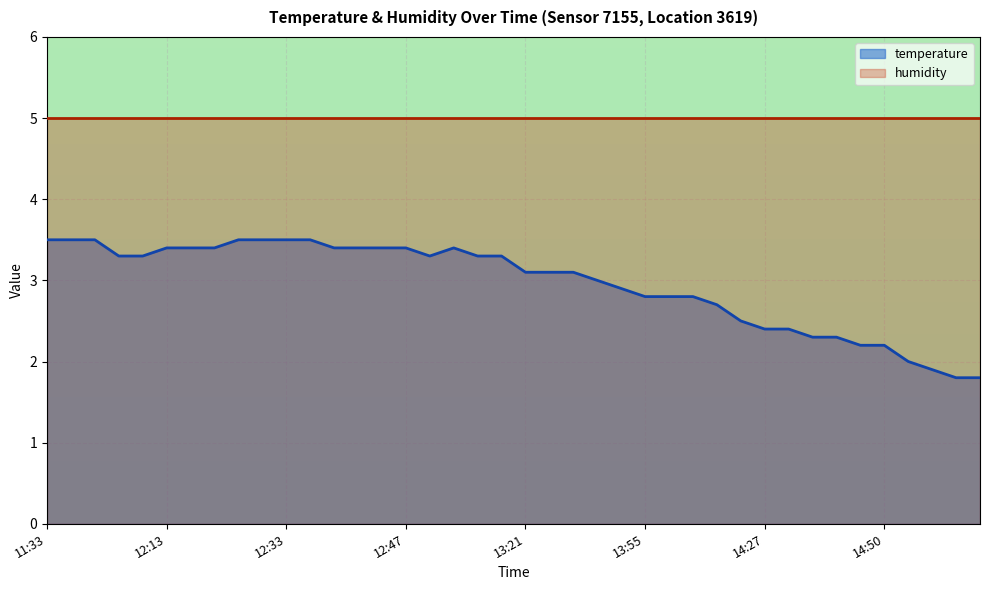

Which has a higher value, 12:07 or 12:23?

12:23